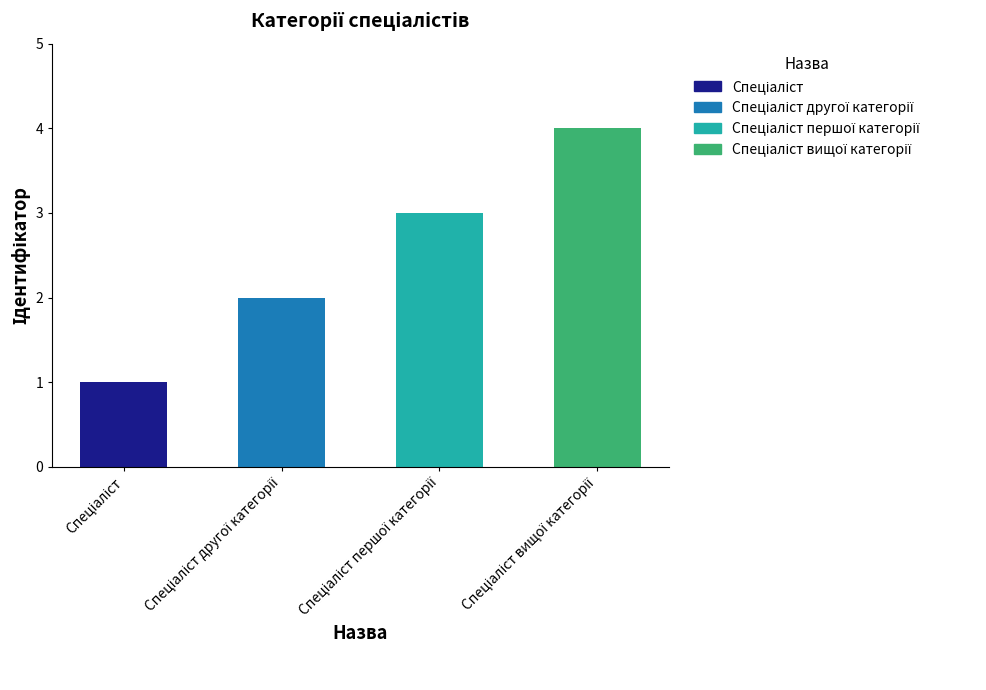

List the labels in order of value, smallest first.

Спеціаліст, Спеціаліст другої категорії, Спеціаліст першої категорії, Спеціаліст вищої категорії